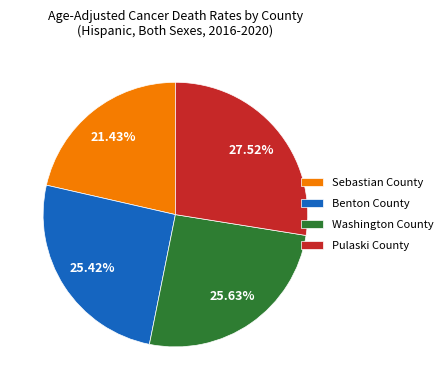

Is it true that Sebastian County is 11% of the pie?

False